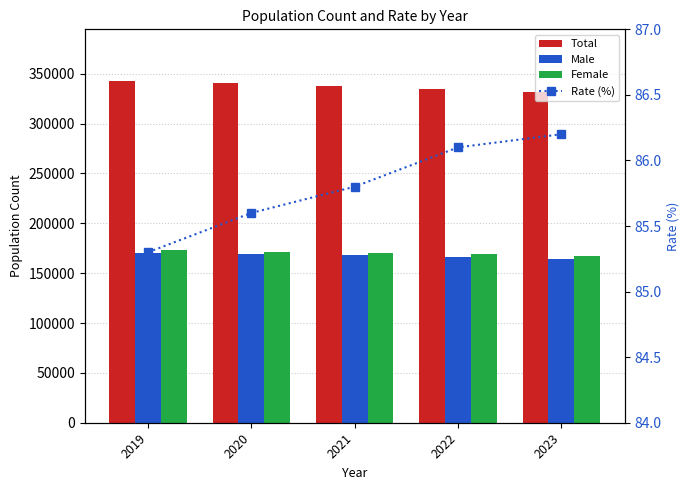

Which series has the largest total across all categories?

Total